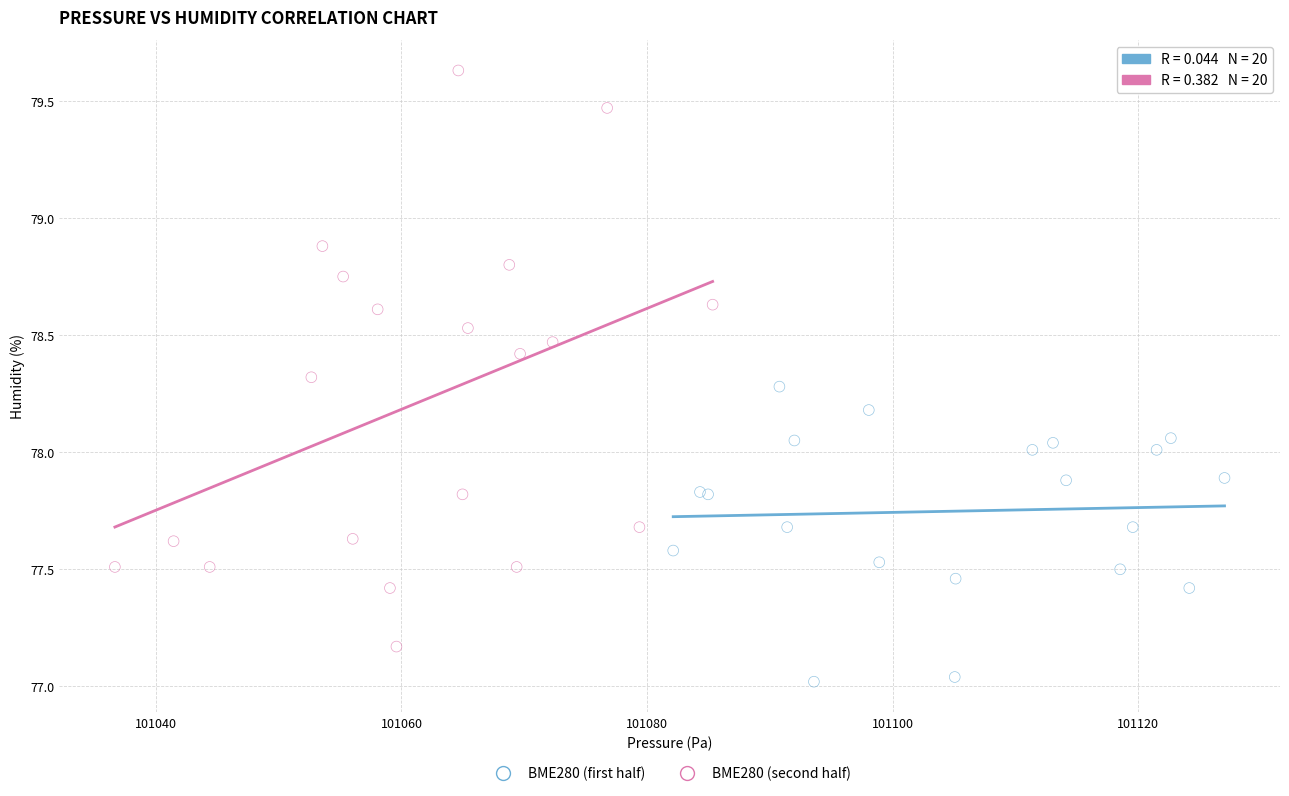

Which series contains the highest Y value?

BME280 (second half)